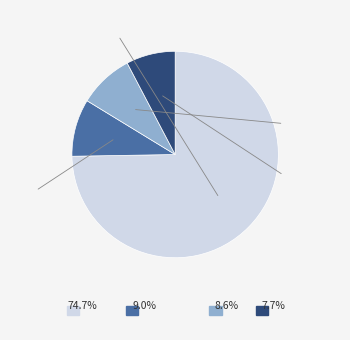

Does any single category account for the majority?

Yes